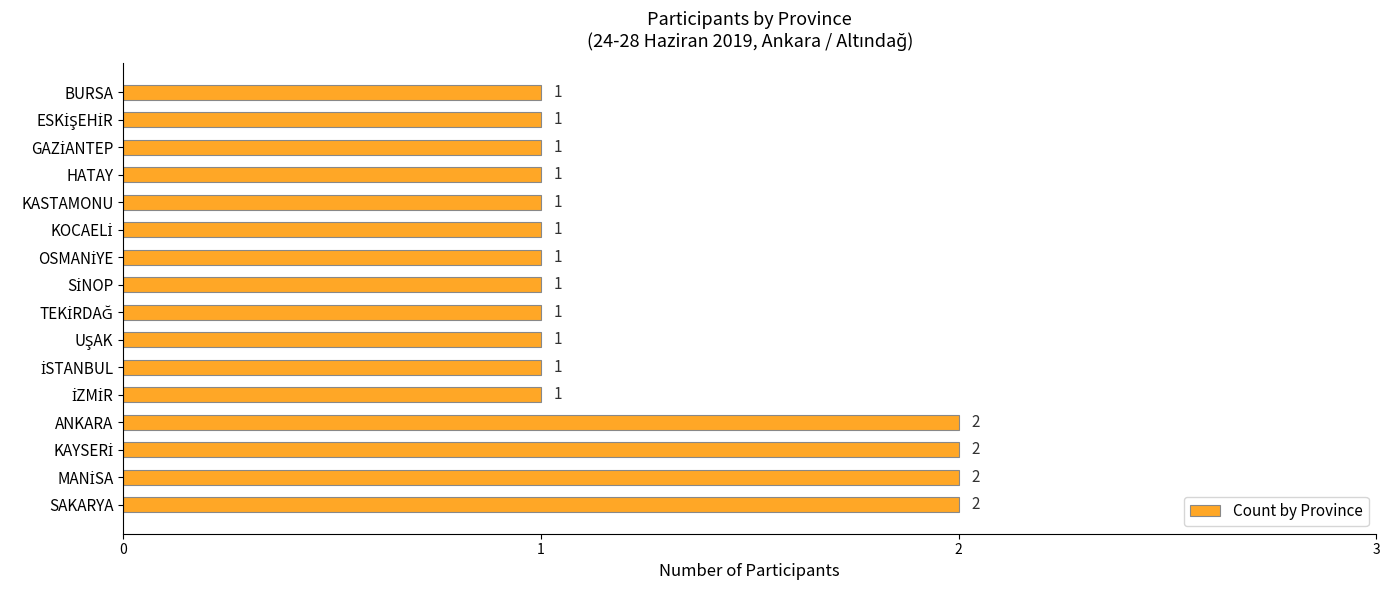

How many values are between 1 and 2?

16